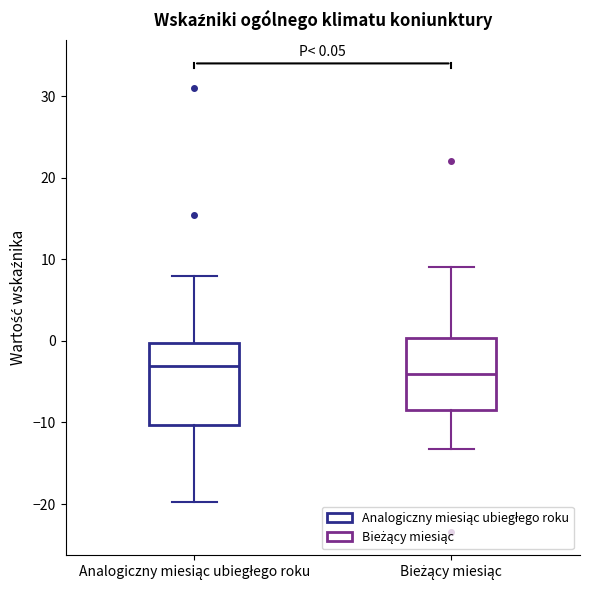

Comparing the boxes themselves (not the whiskers), which one is the tallest?

Analogiczny miesiąc ubiegłego roku